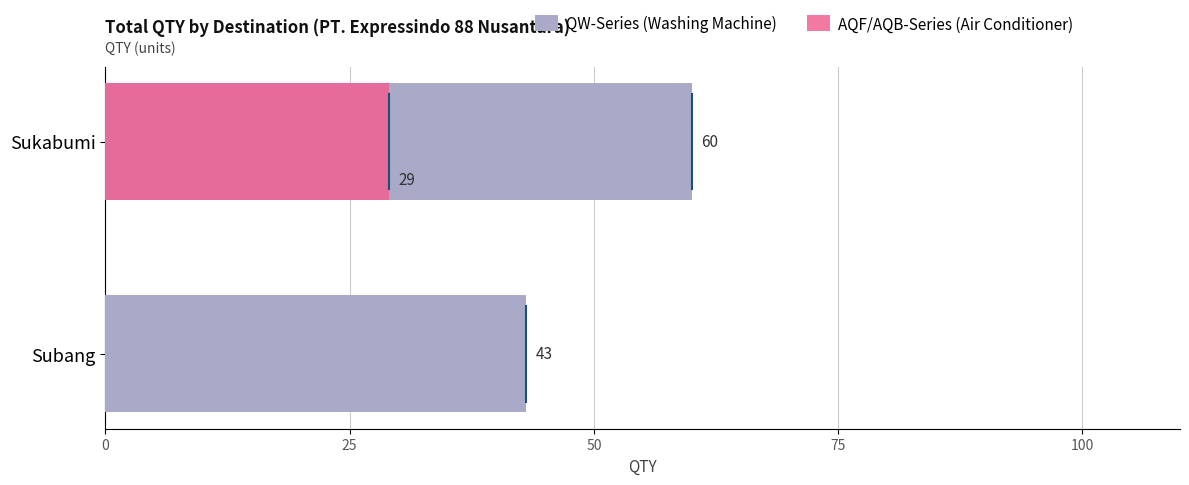

Between Subang and Sukabumi, which is larger?

Sukabumi